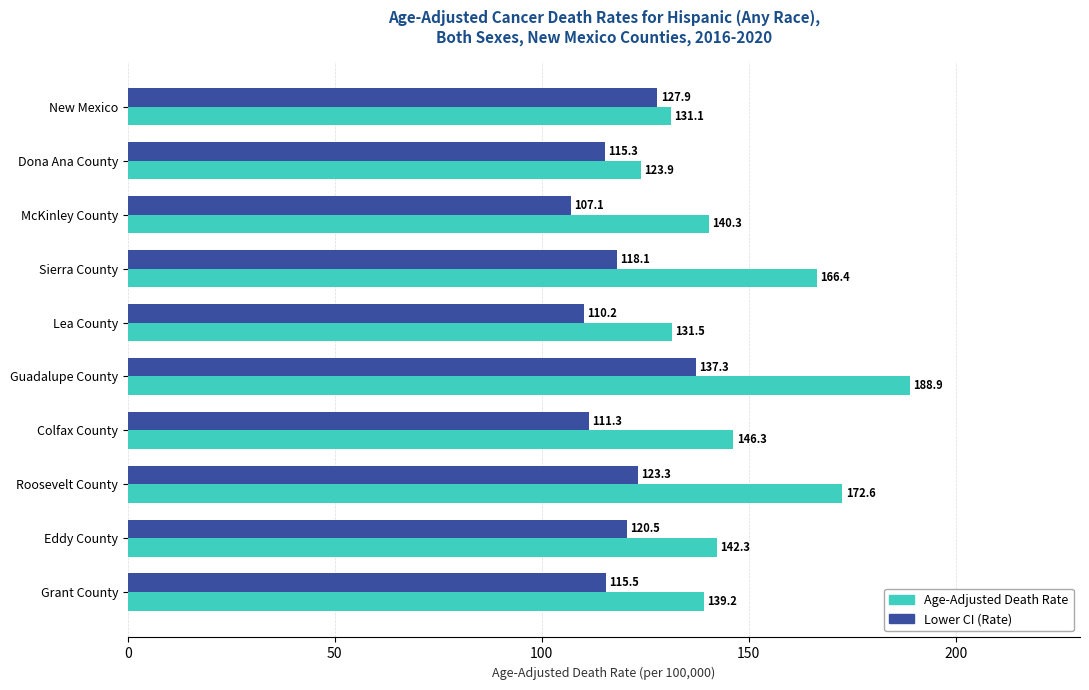

How many data points does each series have?

10